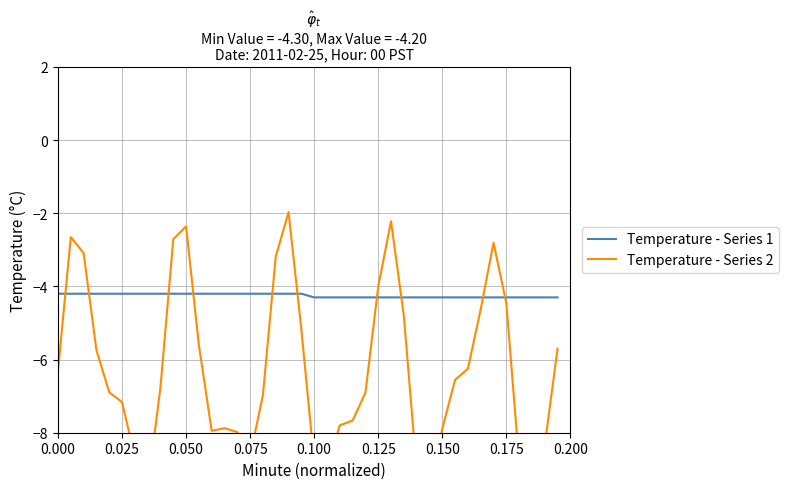

What is the minimum value for Temperature - Series 1?

-4.3